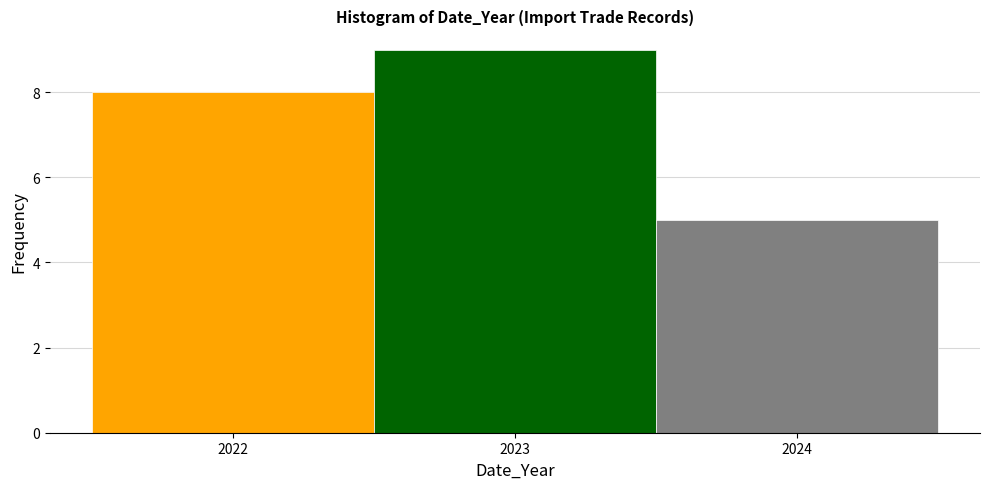

Reading left to right, transcribe this chart: for each bar, give the range it covers on the x-axis and its height. The values are not printed on the chart, so give them approximately, as read against the axis.

2021.5 to 2022.5: 8
2022.5 to 2023.5: 9
2023.5 to 2024.5: 5